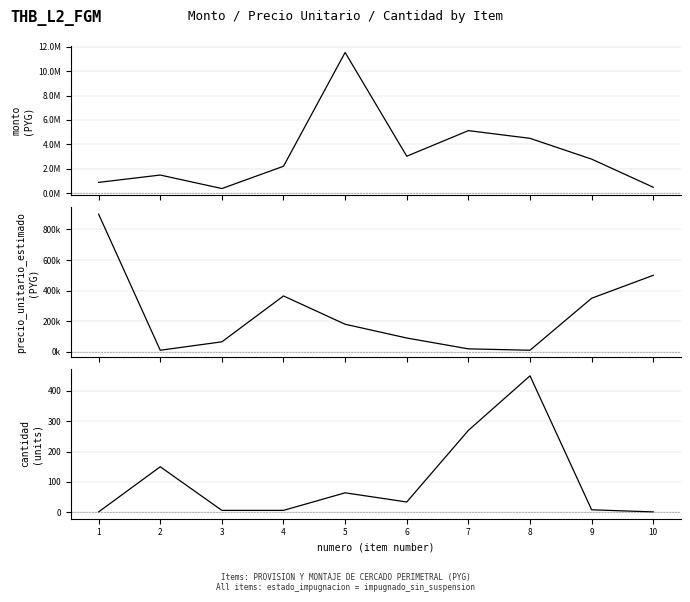

What is the lowest value of the monto series?

394875.0